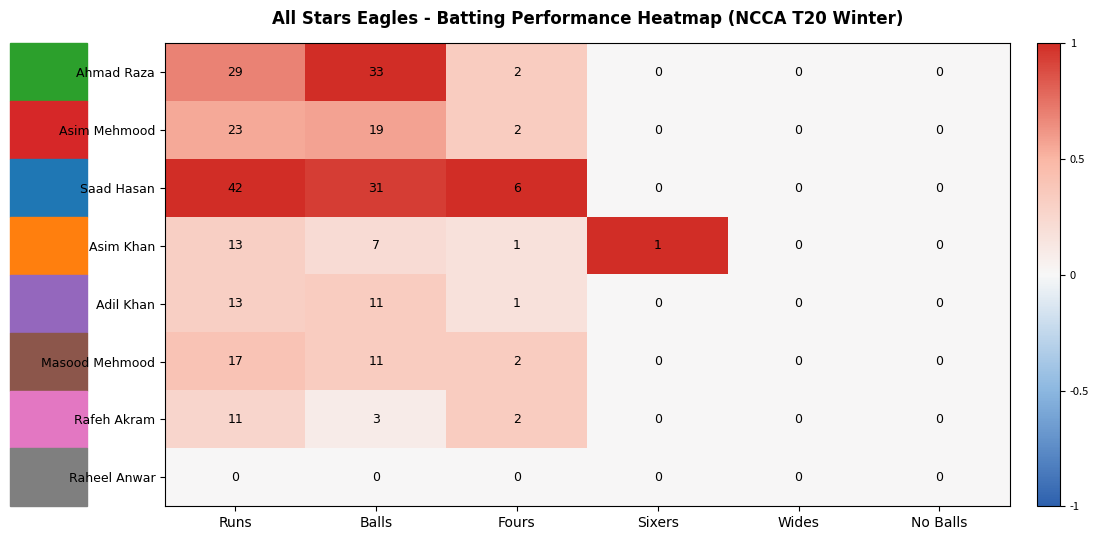

What is the difference between the second highest and second lowest values in the Rafeh Akram series?

3